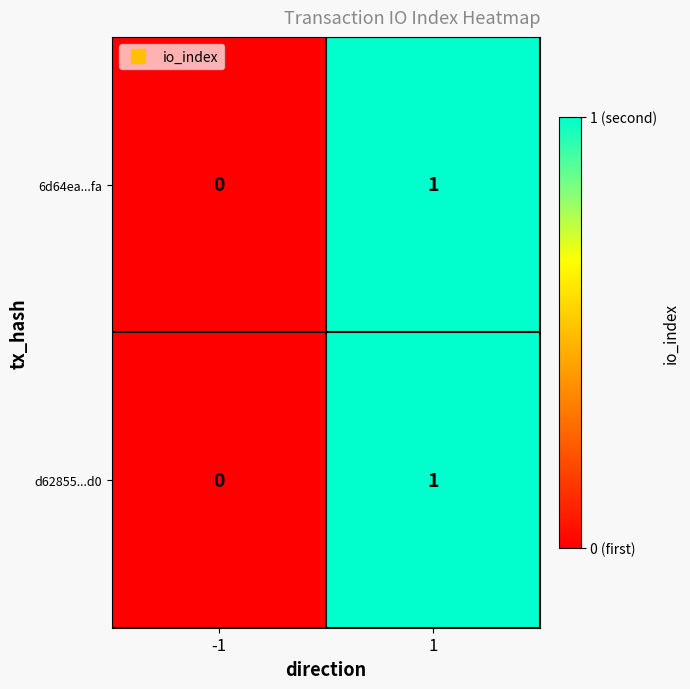

True or false: d62855...d0 has a value of 0 at -1.

True